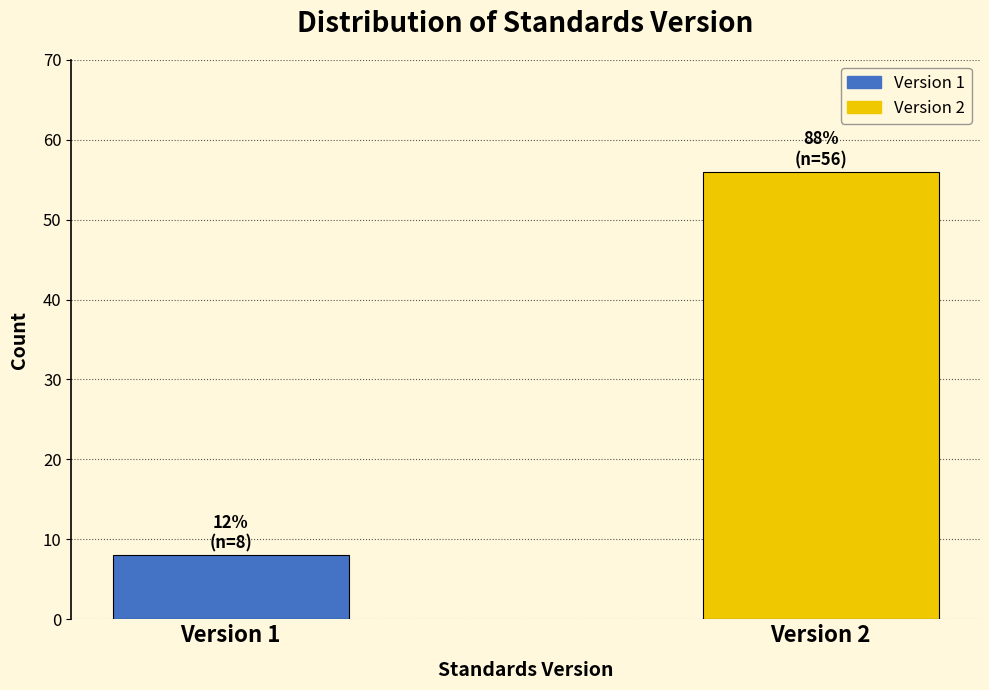

Reading left to right, transcribe all the data shown in this chart.

8	56